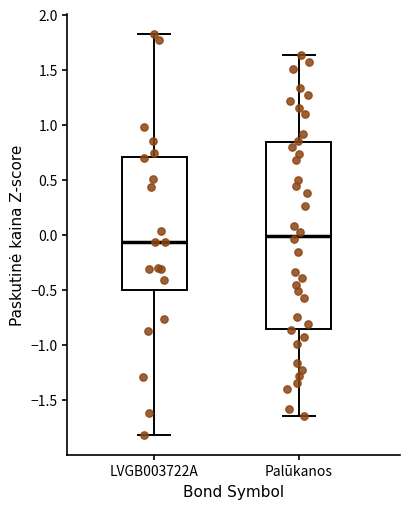

Which box's median line is the highest?

Palūkanos